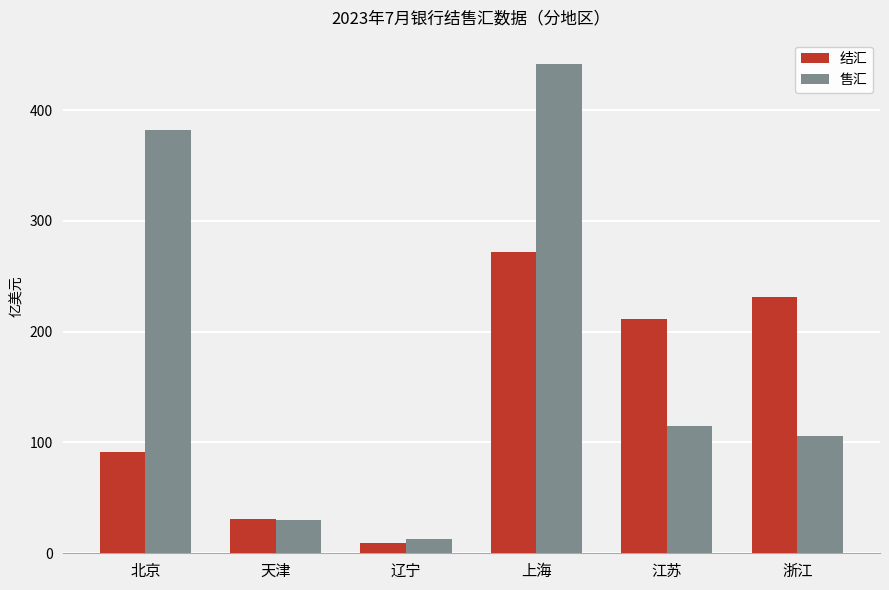

What is the sum of the 售汇 values at 江苏 and 北京?

496.5